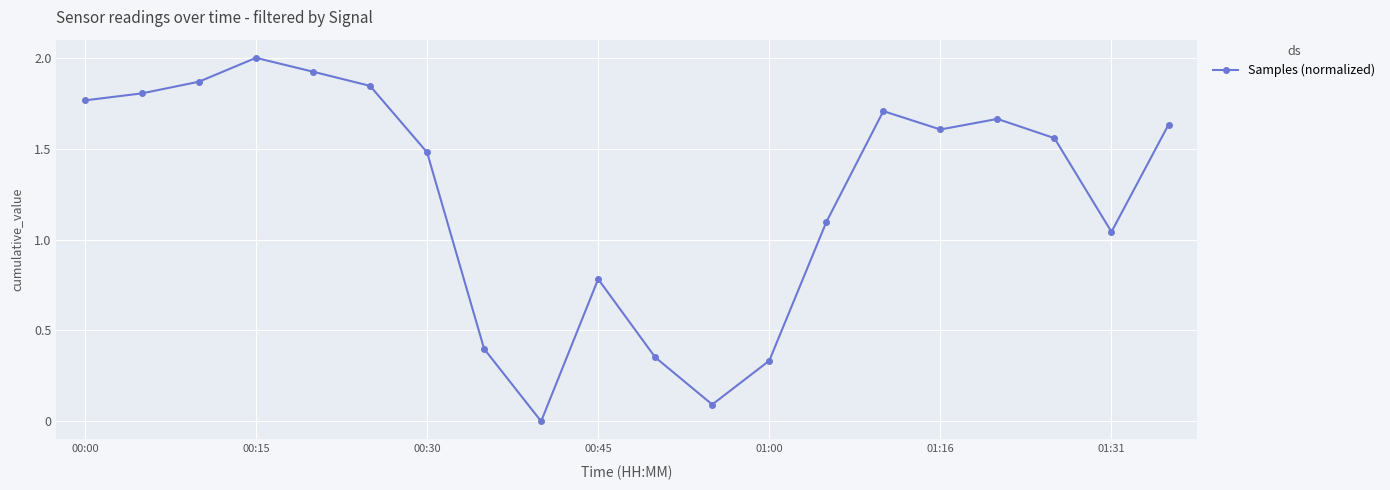

What is the sum of all values?

25.0